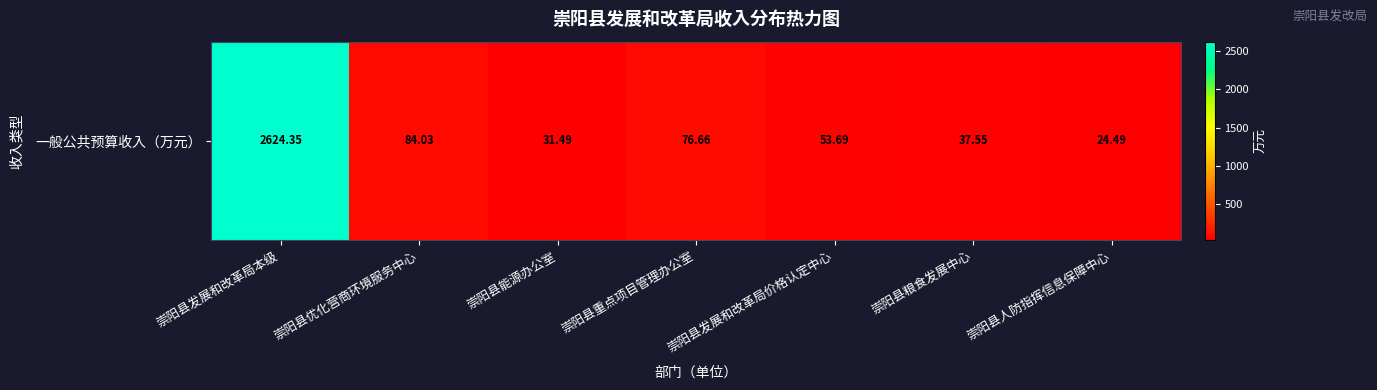

Read the value at 崇阳县重点项目管理办公室.

76.7